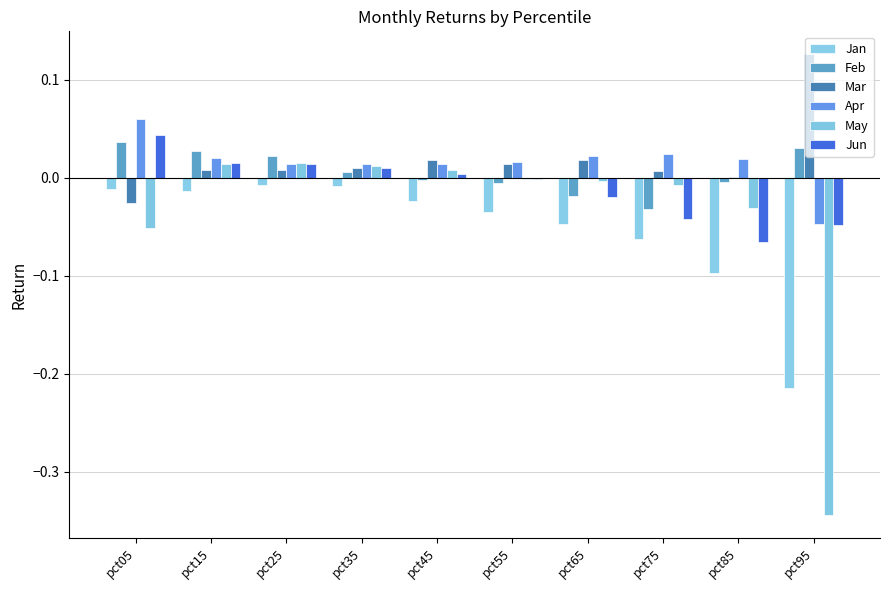

Which series has the largest total across all categories?

Mar